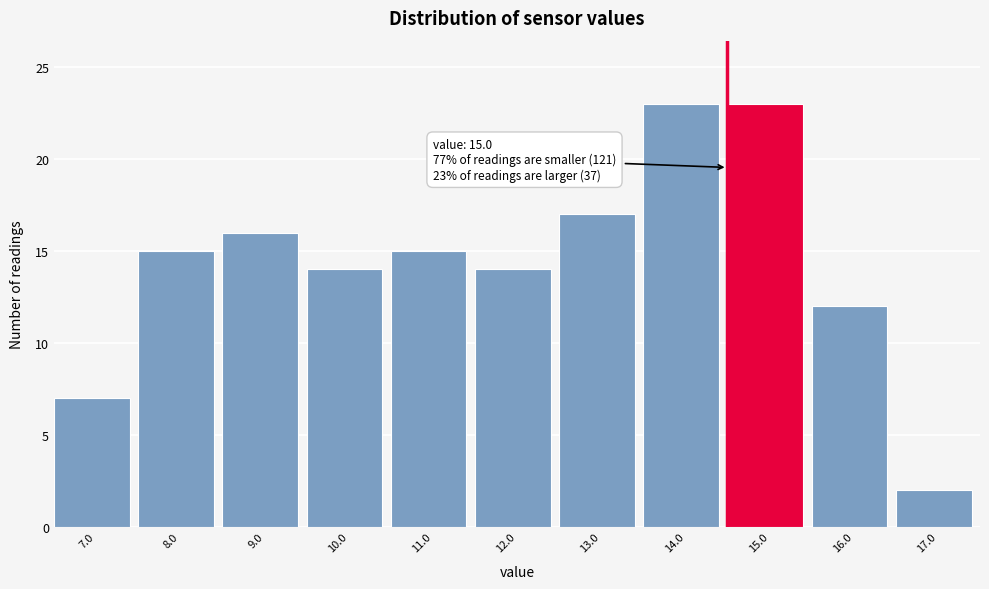

Reading left to right, transcribe all the data shown in this chart.

7.0=7	8.0=15	9.0=16	10.0=14	11.0=15	12.0=14	13.0=17	14.0=23	15.0=23	16.0=12	17.0=2